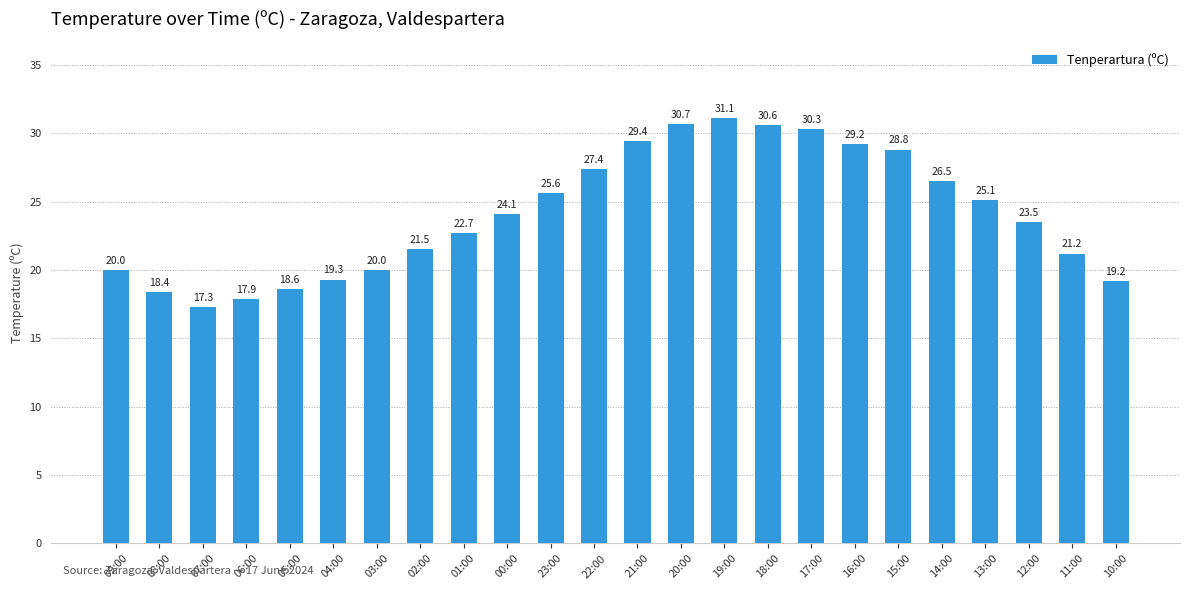

Which has a higher value, 08:00 or 05:00?

05:00